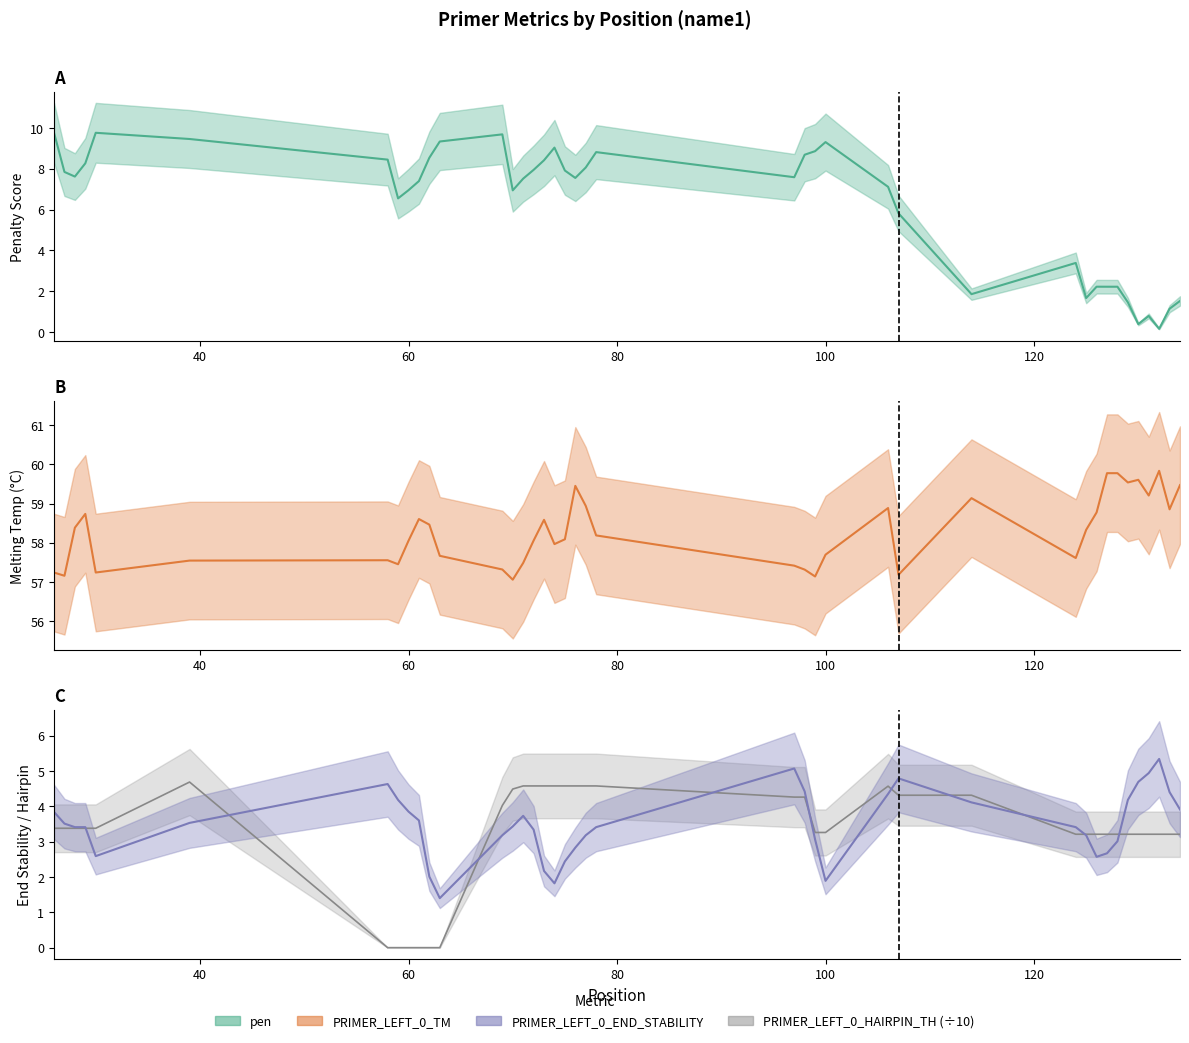

Where is the first local minimum for pen?

28